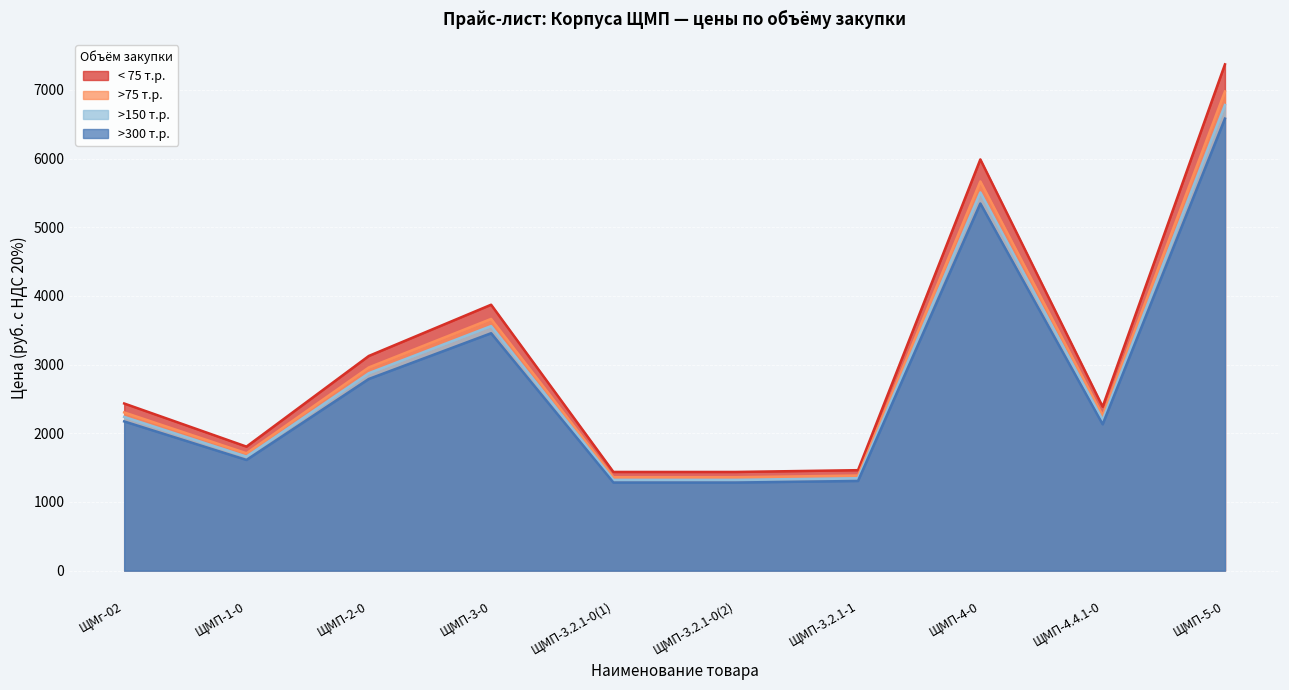

What is the difference between the maximum and minimum values in the >75 т.р. series?

5617